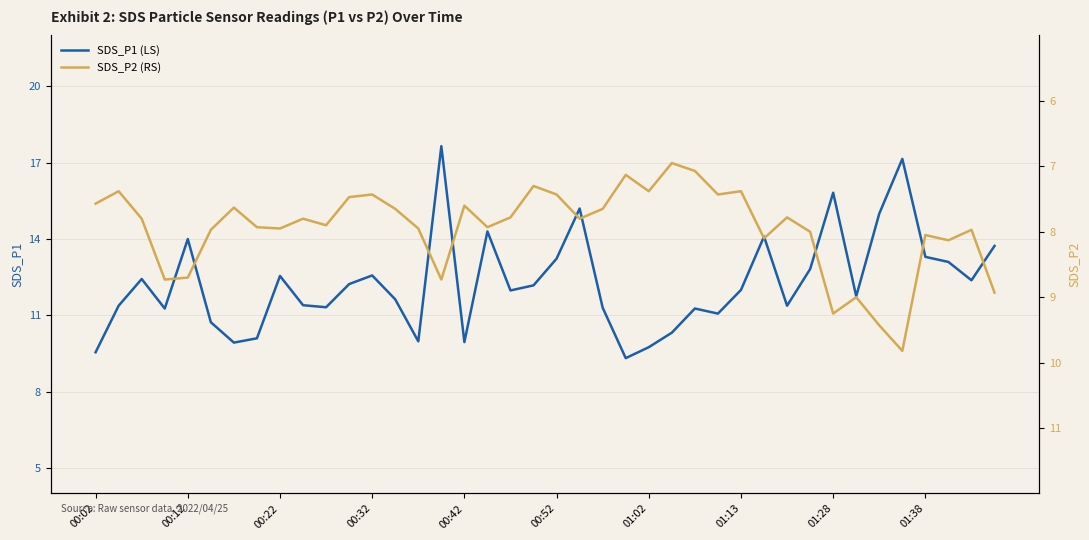

Rank the series by their maximum value, from lowest to highest.

SDS_P2 (RS), SDS_P1 (LS)